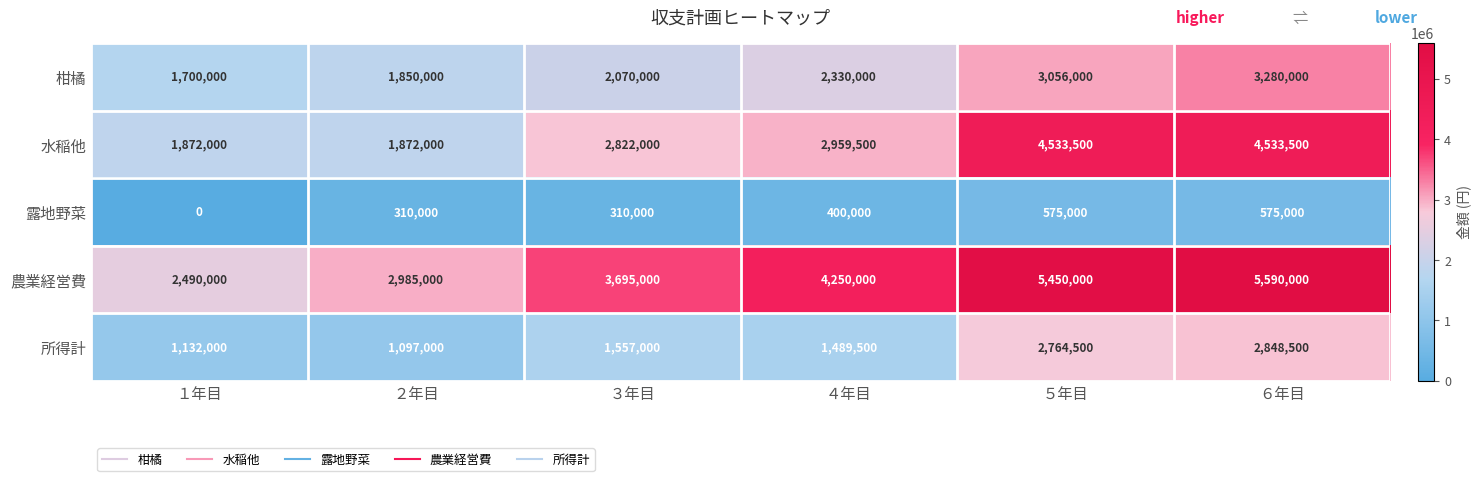

Reading left to right, what are all the values shown in this chart?

柑橘: 1700000	1850000	2070000	2330000	3056000	3280000
水稲他: 1872000	1872000	2822000	2959500	4533500	4533500
露地野菜: 0	310000	310000	400000	575000	575000
農業経営費: 2490000	2985000	3695000	4250000	5450000	5590000
所得計: 1132000	1097000	1557000	1489500	2764500	2848500